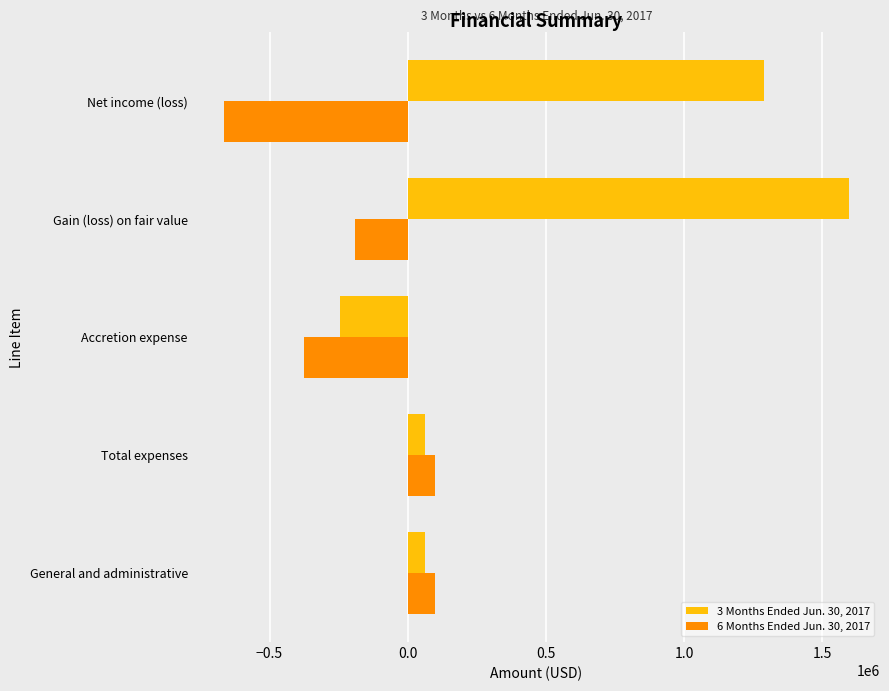

What are all the series names shown in the legend?

3 Months Ended Jun. 30, 2017, 6 Months Ended Jun. 30, 2017